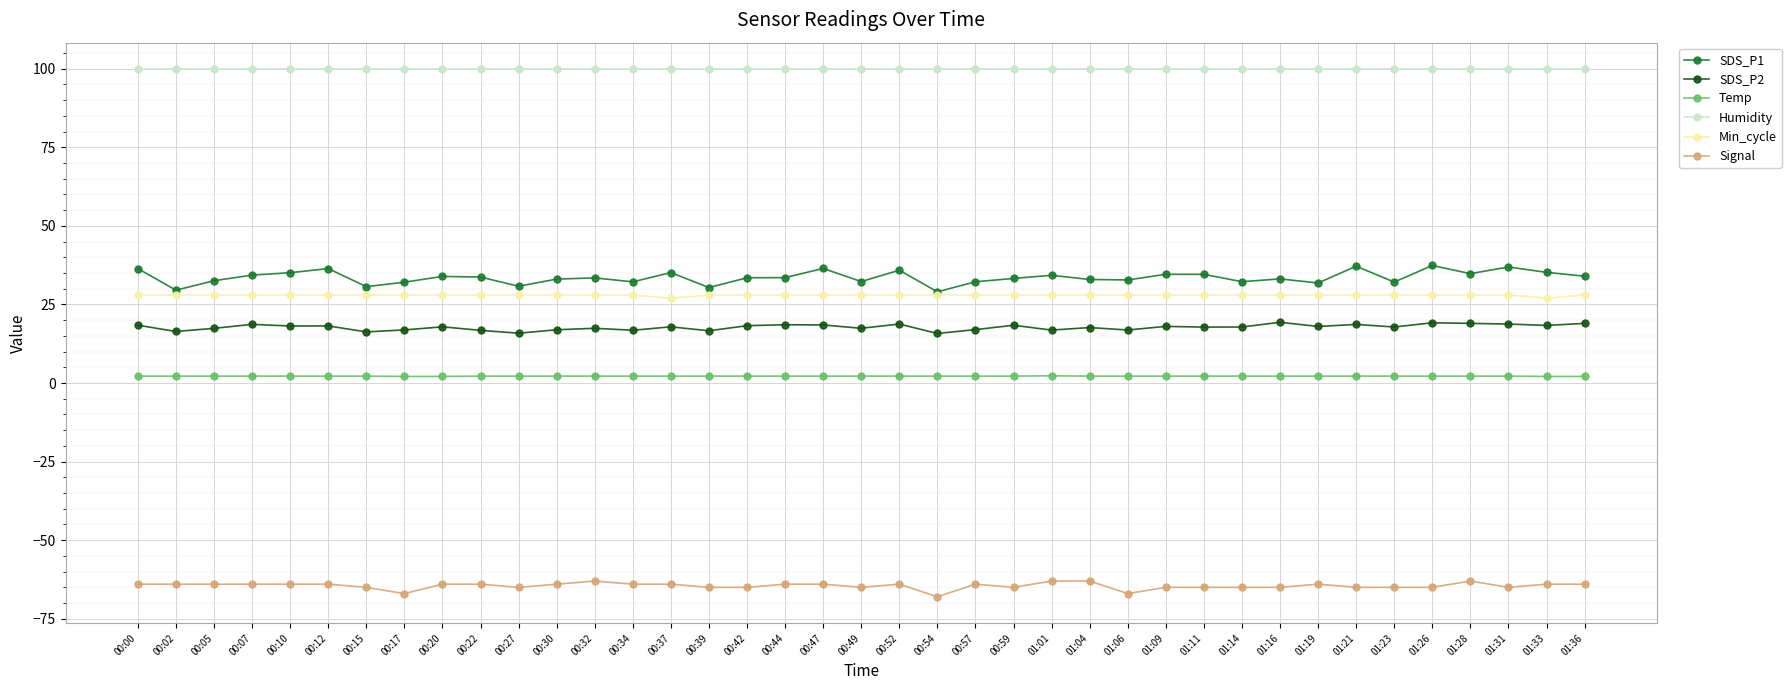

What is the sum of the SDS_P2 values at 01:19 and 00:34?

34.8